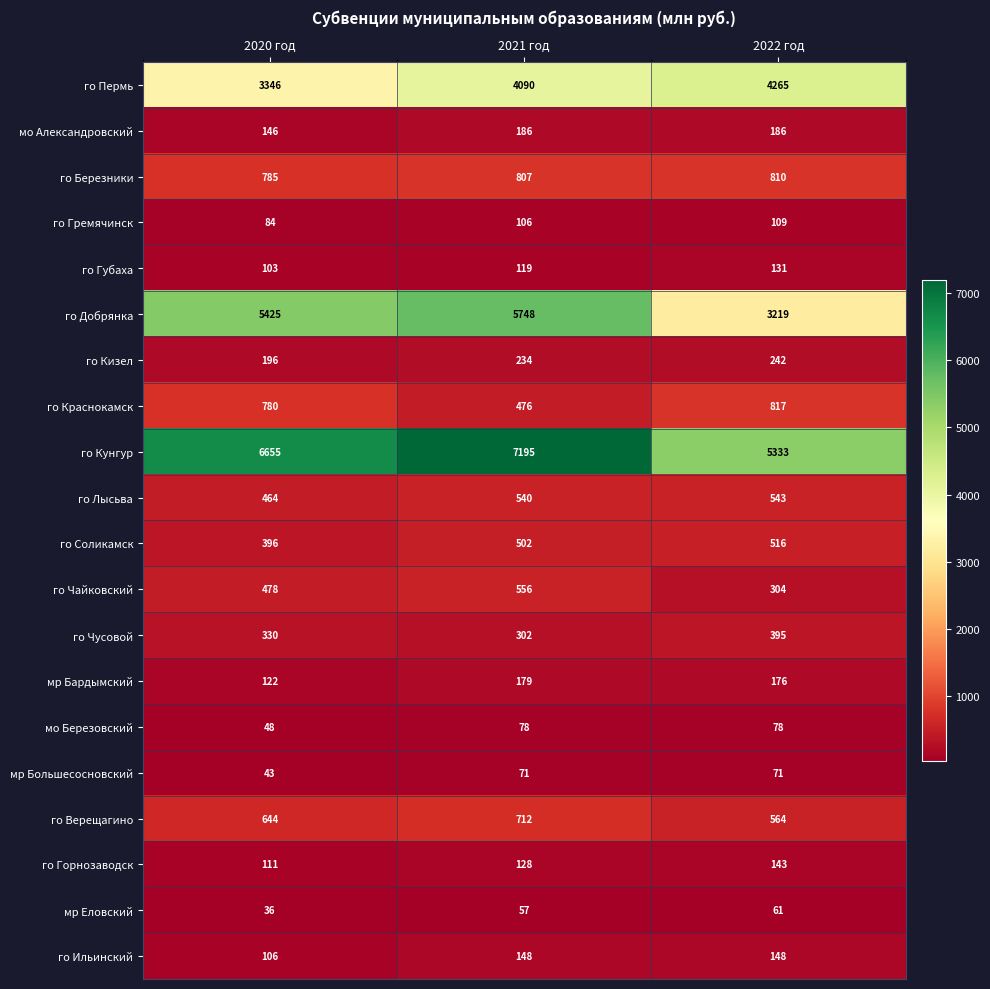

At 2021 год, list the series in order from smallest to largest.

мр Еловский, мр Большесосновский, мо Березовский, го Гремячинск, го Губаха, го Горнозаводск, го Ильинский, мр Бардымский, мо Александровский, го Кизел, го Чусовой, го Краснокамск, го Соликамск, го Лысьва, го Чайковский, го Верещагино, го Березники, го Пермь, го Добрянка, го Кунгур